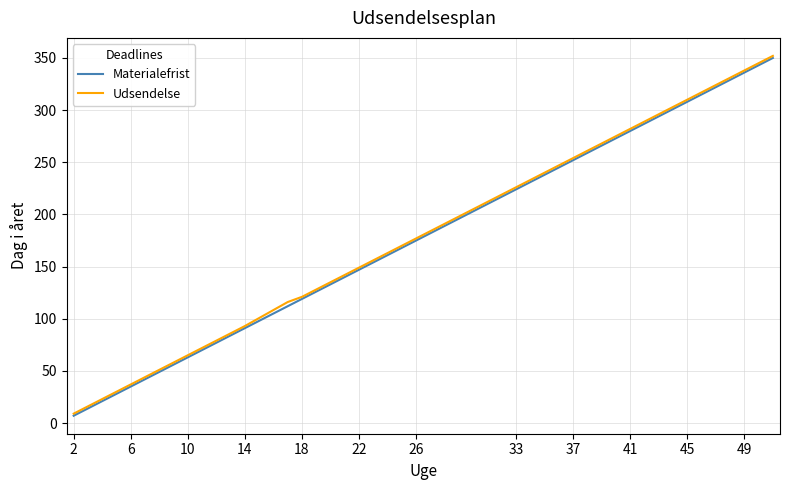

What is the difference between the second highest and second lowest values in the Udsendelse series?

329